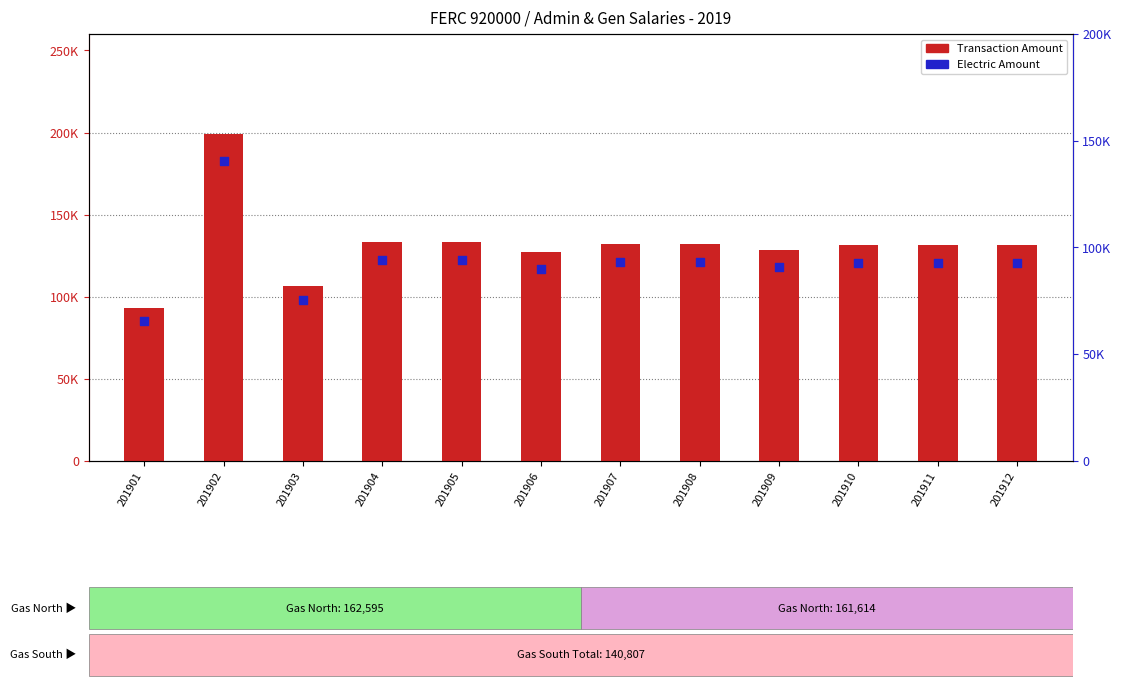

Which series contains the highest Y value?

Transaction Amount